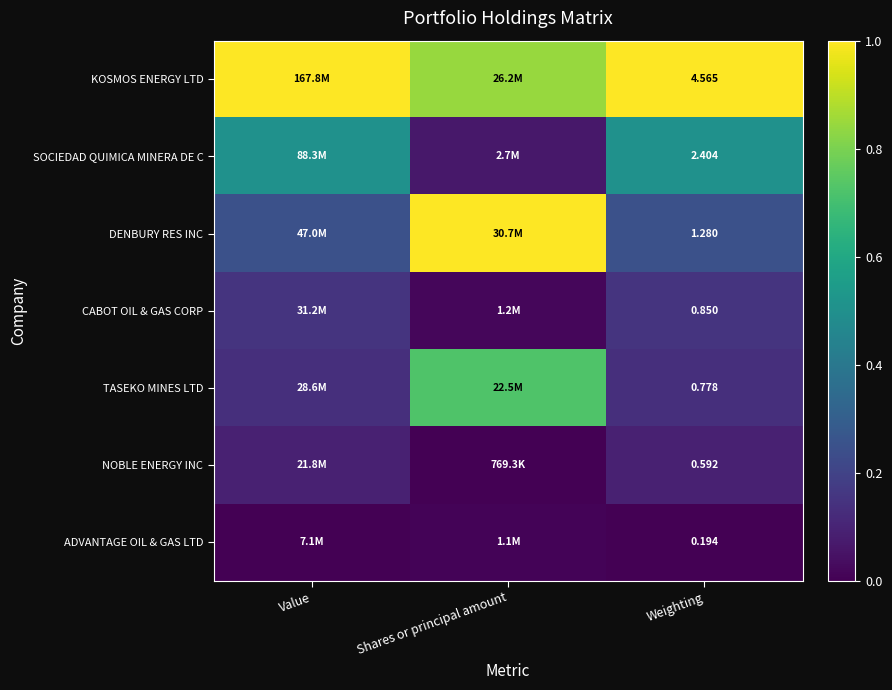

At Weighting, list the series in order from smallest to largest.

ADVANTAGE OIL & GAS LTD, NOBLE ENERGY INC, TASEKO MINES LTD, CABOT OIL & GAS CORP, DENBURY RES INC, SOCIEDAD QUIMICA MINERA DE C, KOSMOS ENERGY LTD